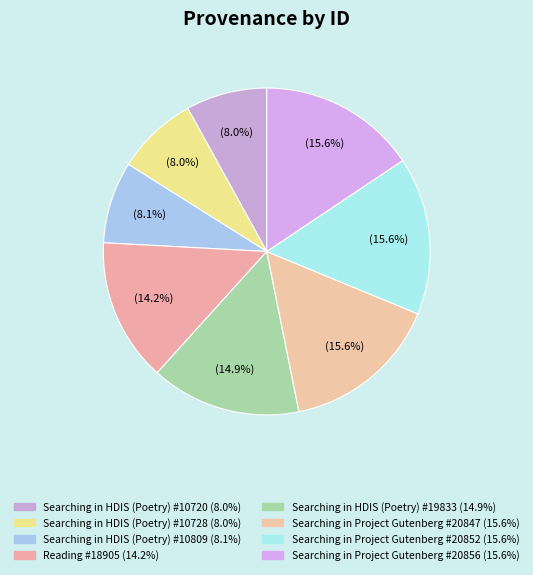

Between Searching in Project Gutenberg #20856 and Searching in HDIS (Poetry) #10728, which is larger?

Searching in Project Gutenberg #20856